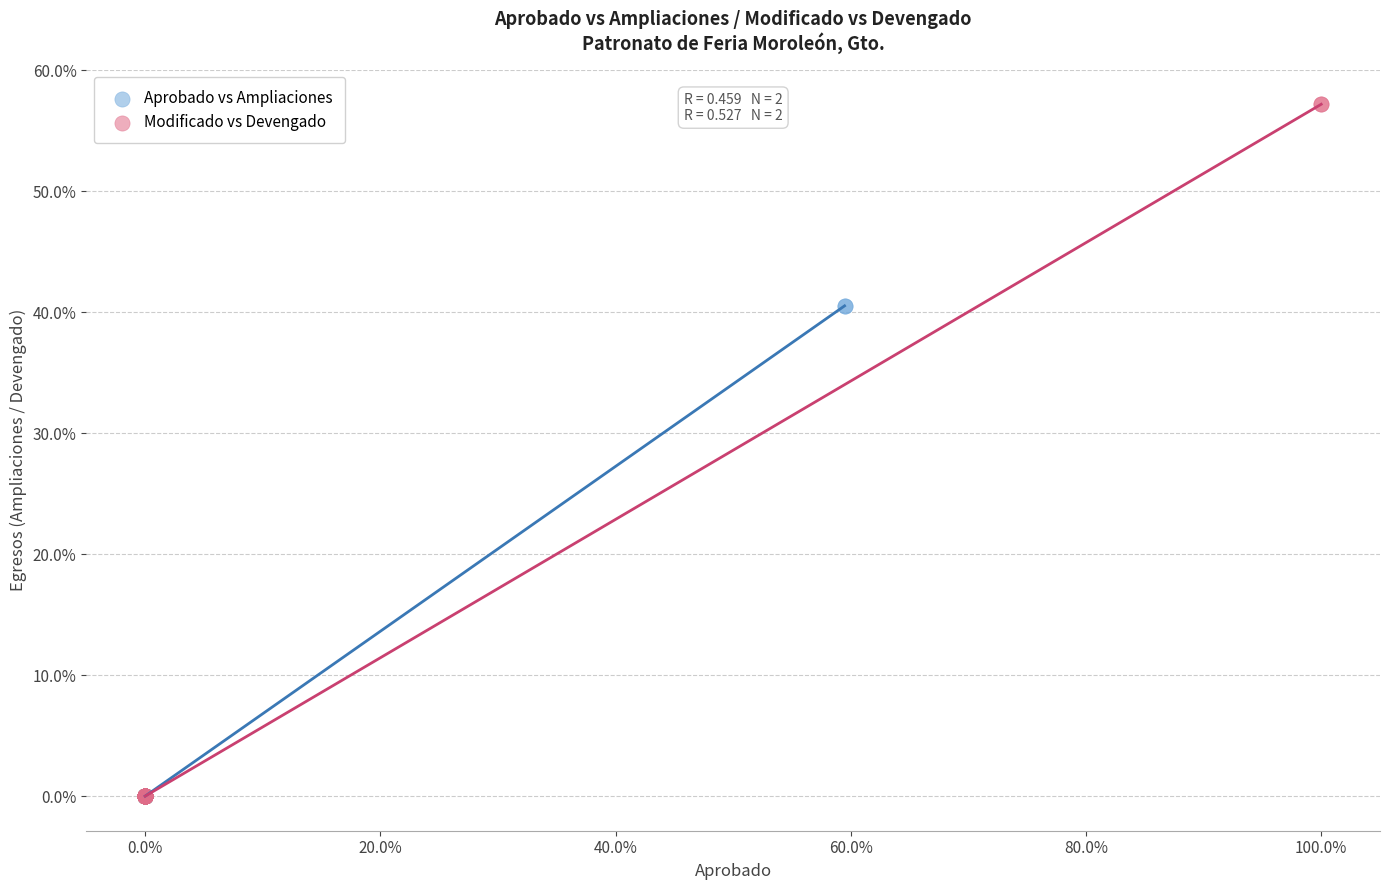

Which series reaches the maximum Y coordinate?

Modificado vs Devengado